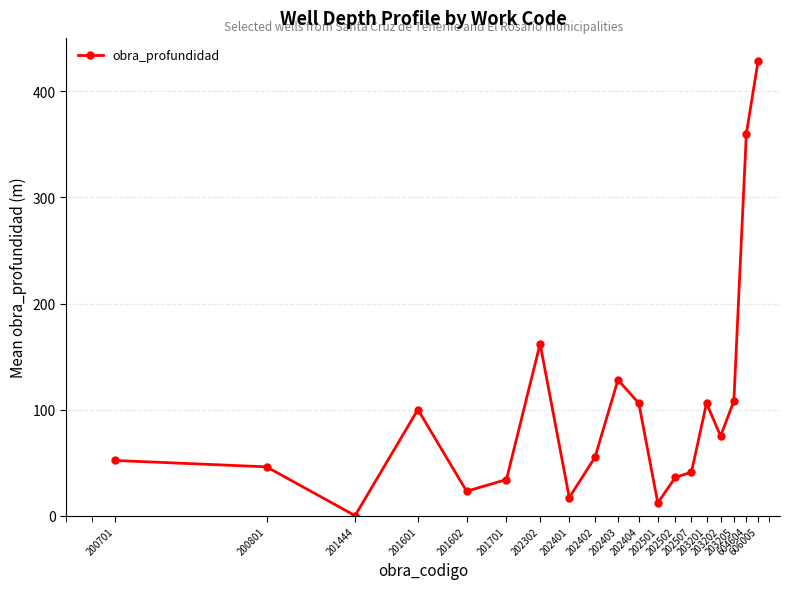

What is the difference between the maximum and minimum values?

429